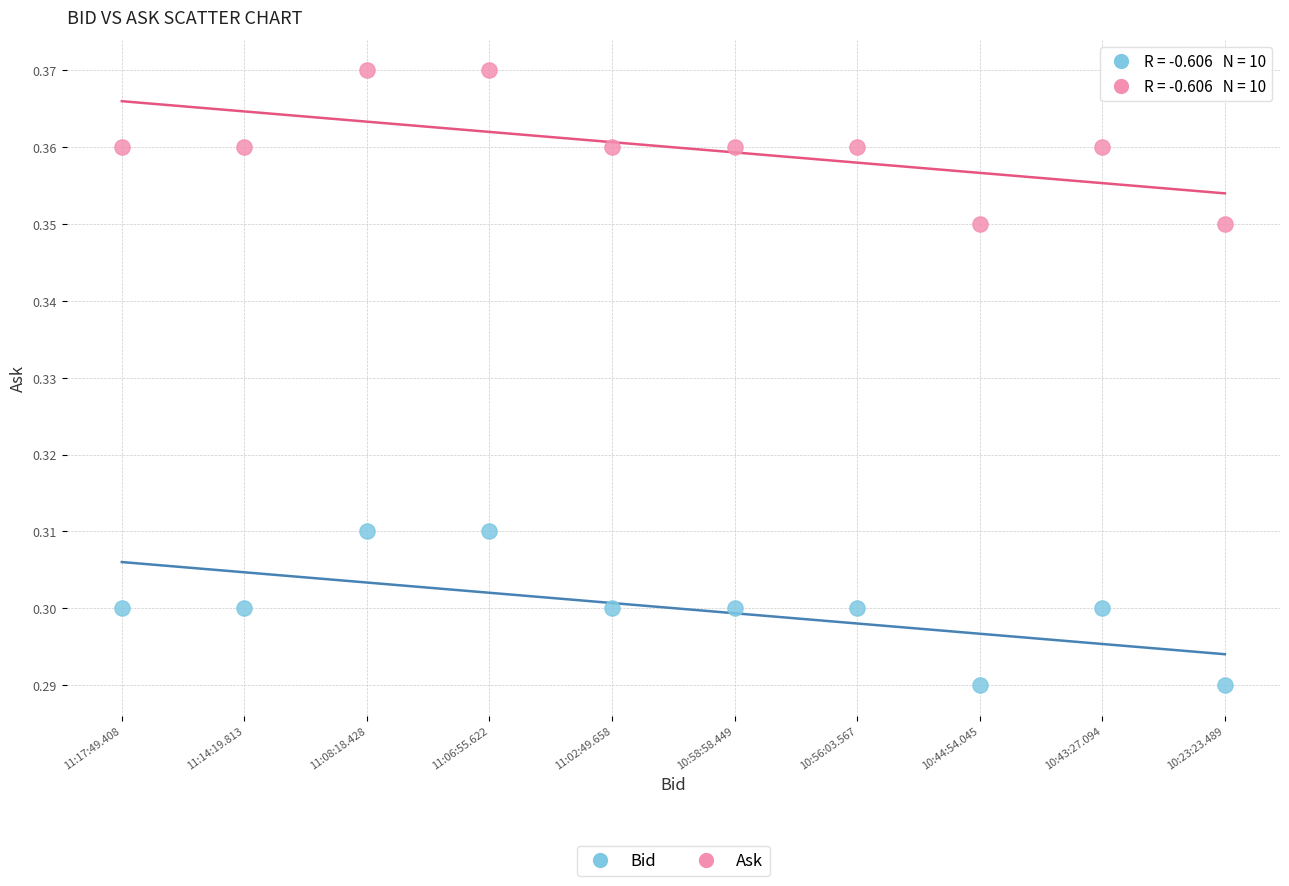

Which series contains the highest Y value?

Ask